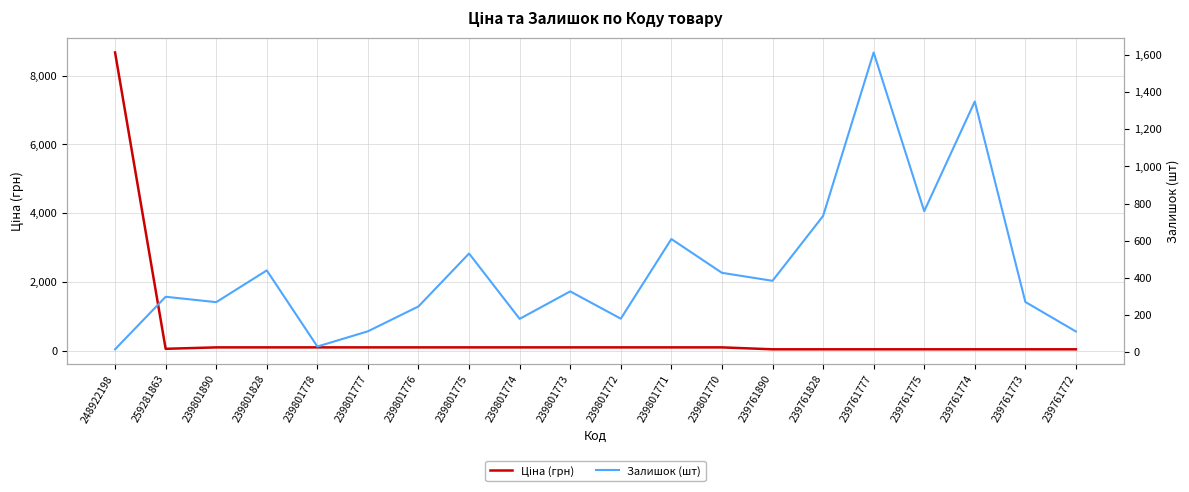

At which label is Залишок (шт) closest to 814?

239761775